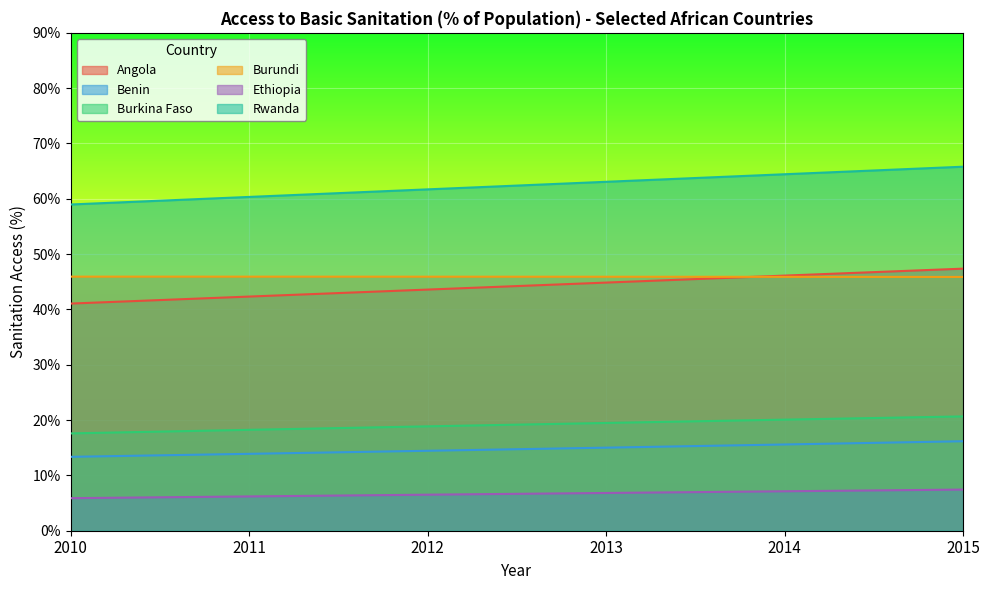

How many lines are shown in the chart?

6